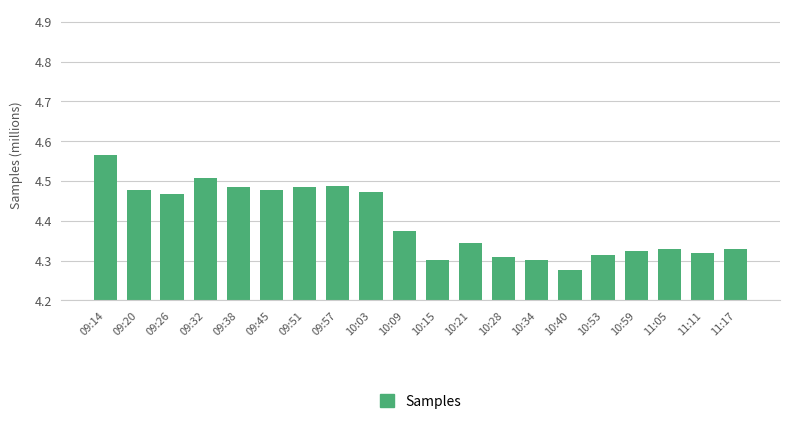

Are the bars horizontal?

No